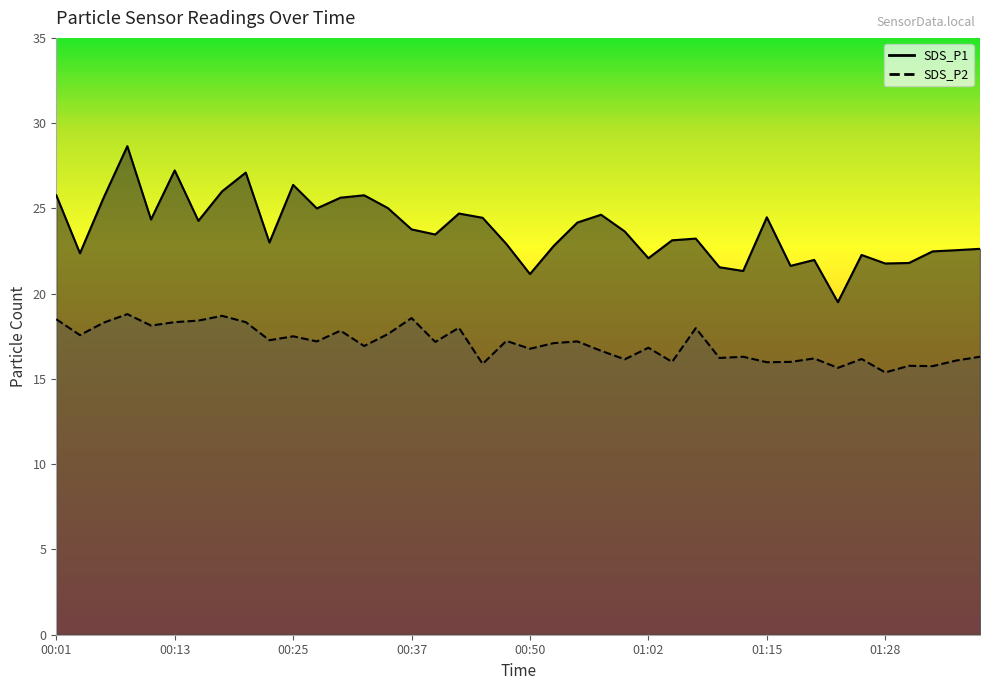

Rank the series at 00:50 from highest to lowest value.

SDS_P1, SDS_P2